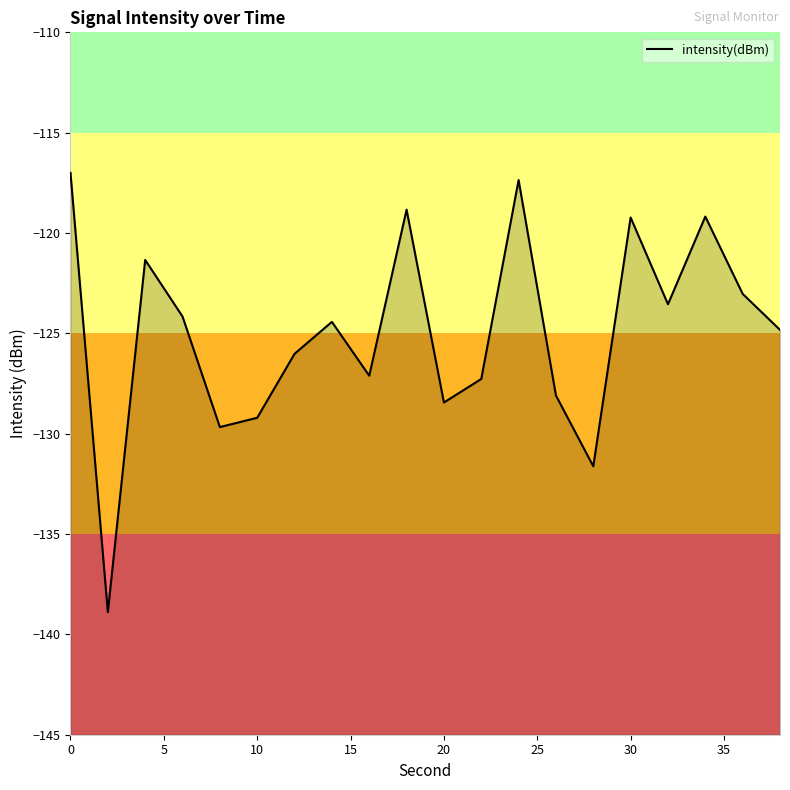

What is the value of the 20th point from the left?

-124.8